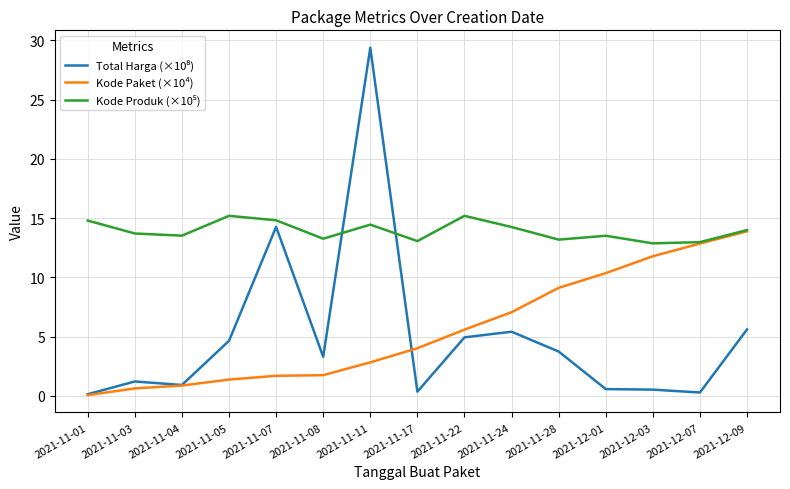

What is the maximum value shown in the chart?

29.4